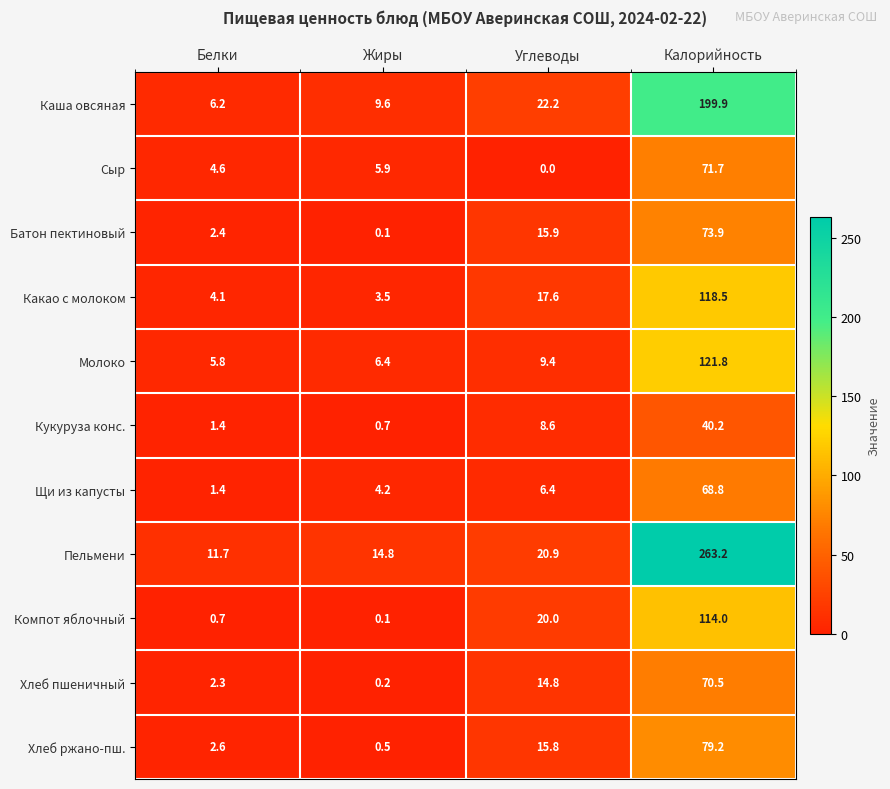

Rank the series by their maximum value, from lowest to highest.

Кукуруза конс., Щи из капусты, Хлеб пшеничный, Сыр, Батон пектиновый, Хлеб ржано-пш., Компот яблочный, Какао с молоком, Молоко, Каша овсяная, Пельмени